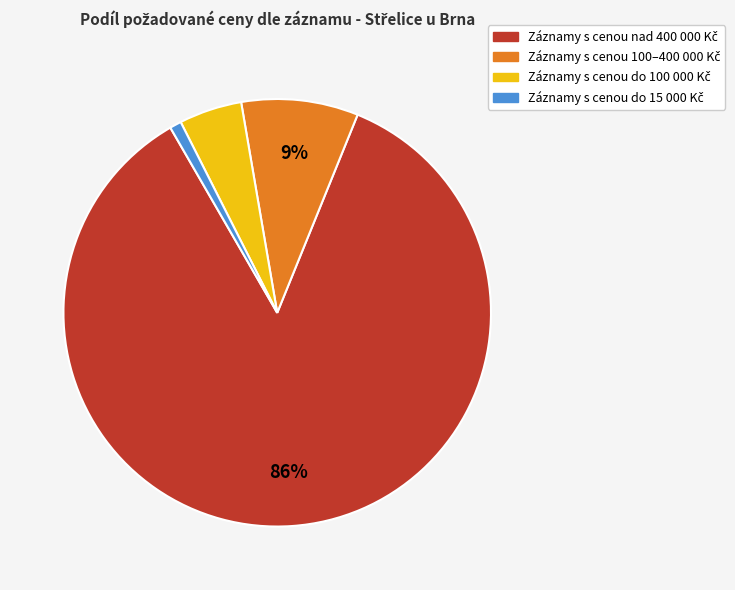

To the nearest percent, what is the average slice percentage?

25%